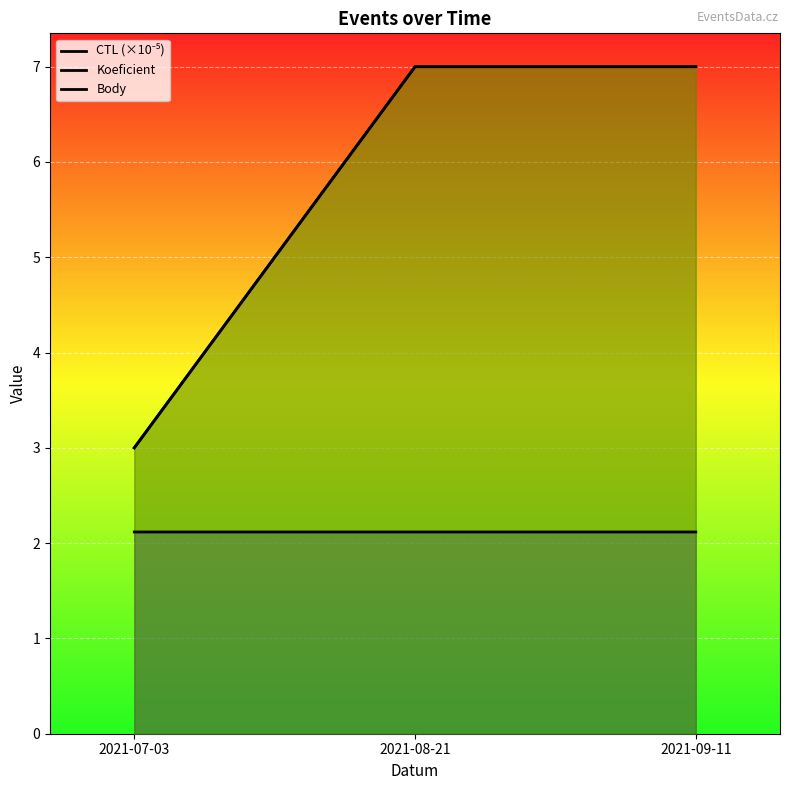

What position from the left is 2021-09-11?

3